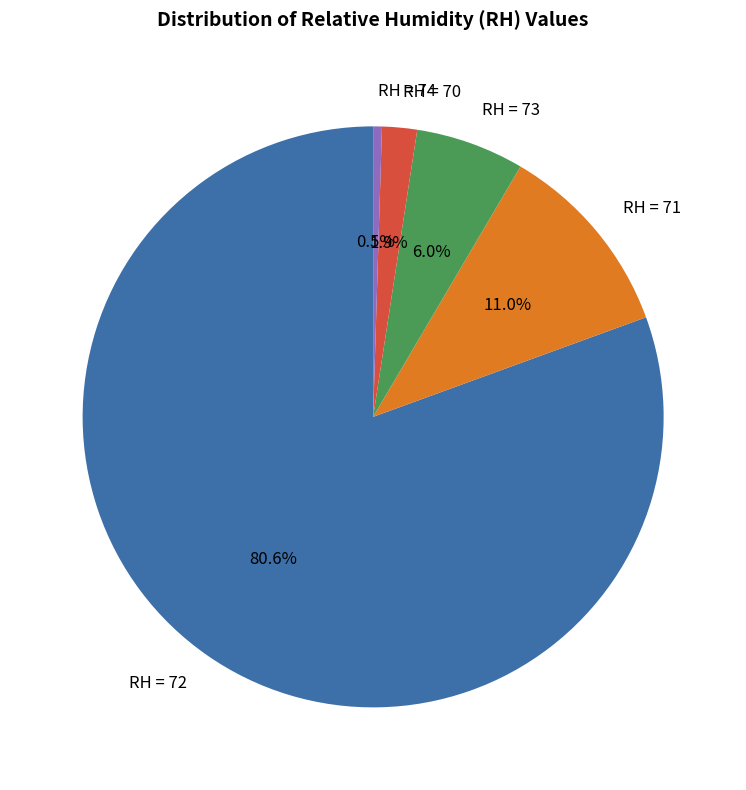

Count the number of slices in the pie.

5